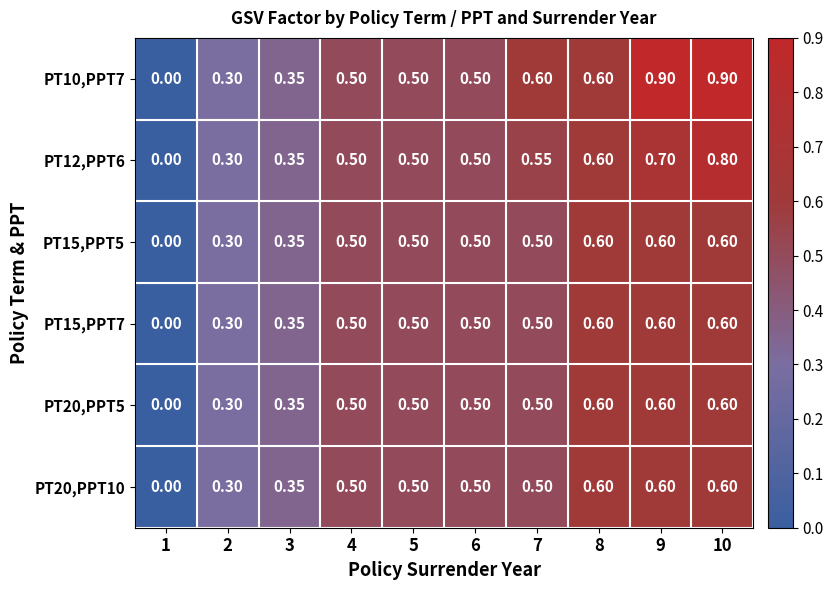

Reading left to right, transcribe all the data shown in this chart.

PT10,PPT7: 1=0.0	2=0.3	3=0.3	4=0.5	5=0.5	6=0.5	7=0.6	8=0.6	9=0.9	10=0.9
PT12,PPT6: 1=0.0	2=0.3	3=0.3	4=0.5	5=0.5	6=0.5	7=0.6	8=0.6	9=0.7	10=0.8
PT15,PPT5: 1=0.0	2=0.3	3=0.3	4=0.5	5=0.5	6=0.5	7=0.5	8=0.6	9=0.6	10=0.6
PT15,PPT7: 1=0.0	2=0.3	3=0.3	4=0.5	5=0.5	6=0.5	7=0.5	8=0.6	9=0.6	10=0.6
PT20,PPT5: 1=0.0	2=0.3	3=0.3	4=0.5	5=0.5	6=0.5	7=0.5	8=0.6	9=0.6	10=0.6
PT20,PPT10: 1=0.0	2=0.3	3=0.3	4=0.5	5=0.5	6=0.5	7=0.5	8=0.6	9=0.6	10=0.6